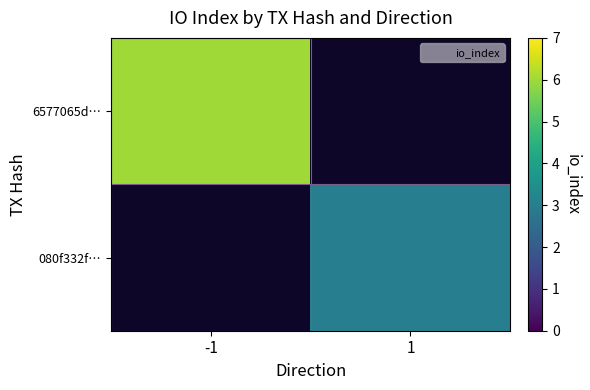

List the series in order of their overall mean, highest first.

6577065d…, 080f332f…